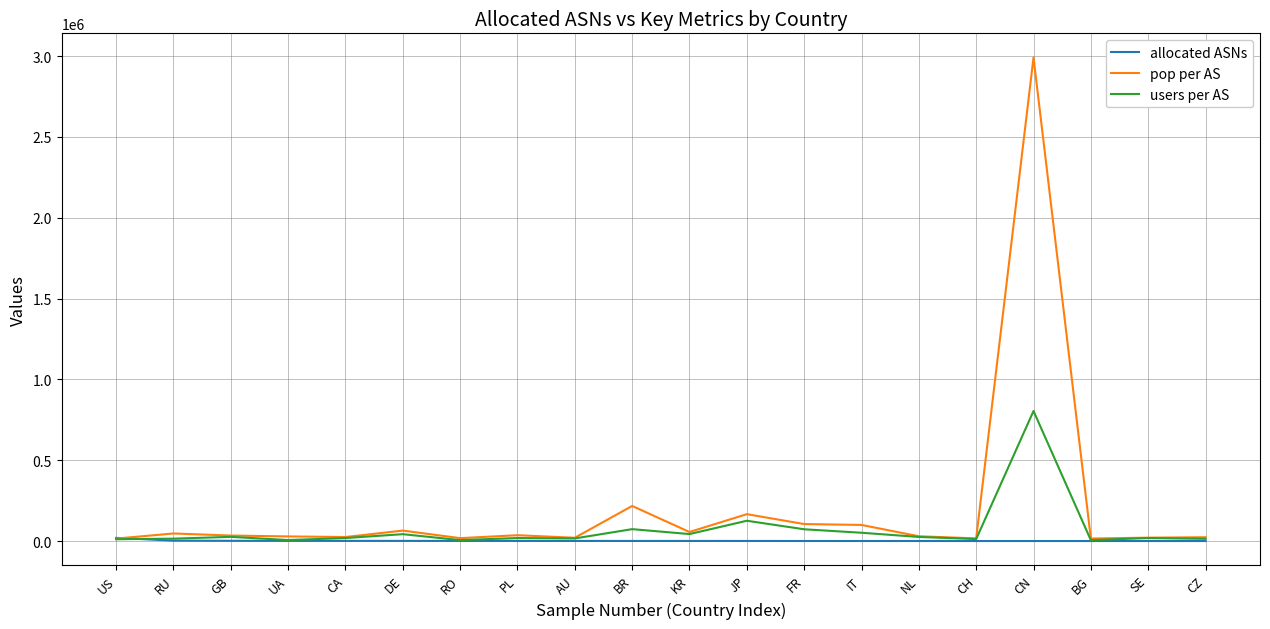

Rank the series by their average value, from highest to lowest.

pop per AS, users per AS, allocated ASNs